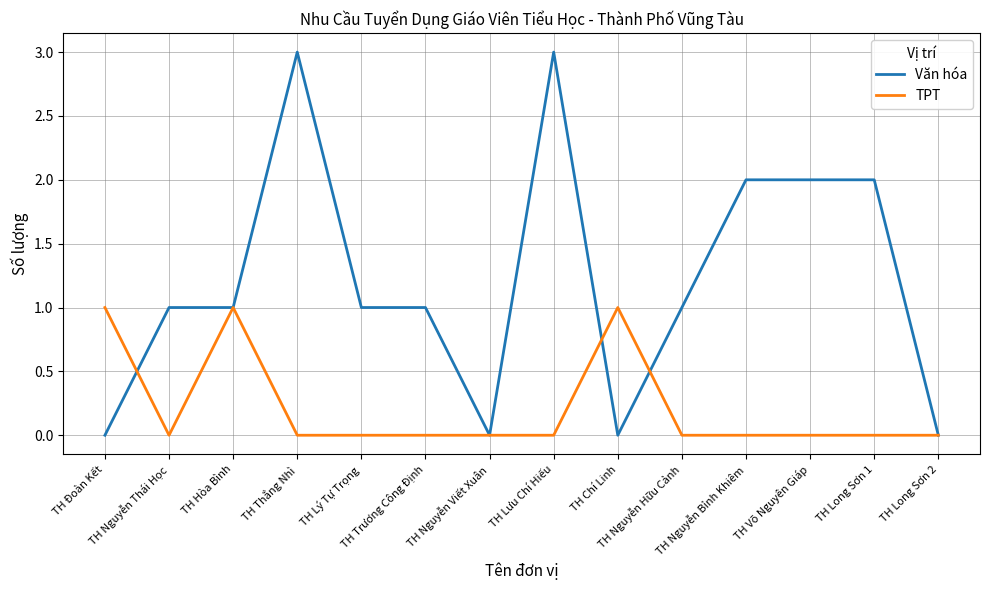

Rank the series by their maximum value, from lowest to highest.

TPT, Văn hóa